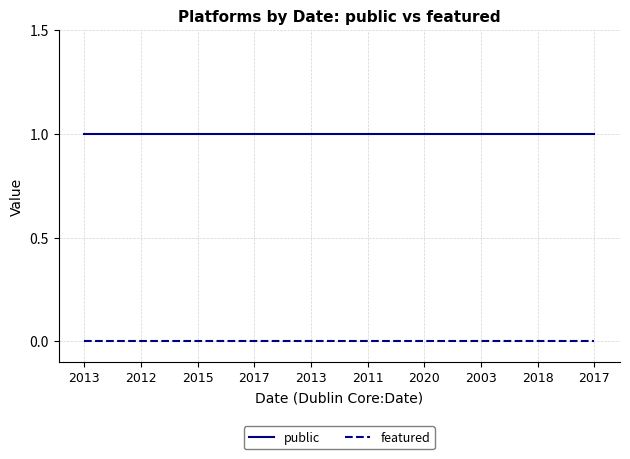

Between 2018 and 2017, which is larger?

2018